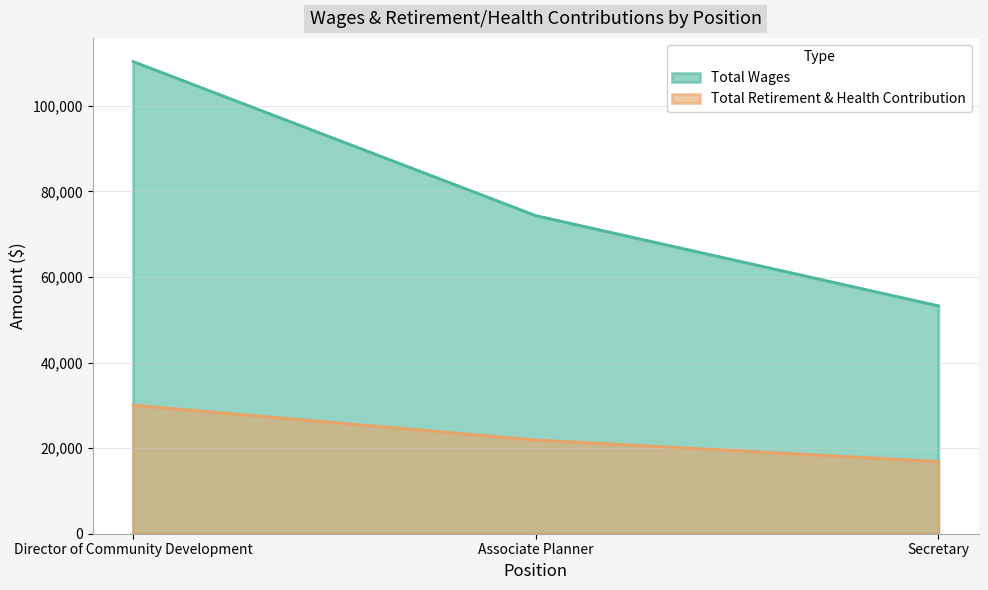

What is the value of the Total Wages point at the 1st from the left?

110360